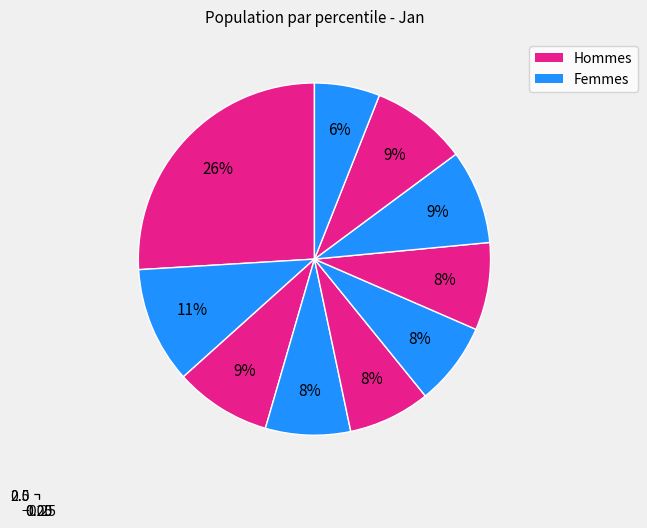

Is there any slice that represents more than half of the pie?

No